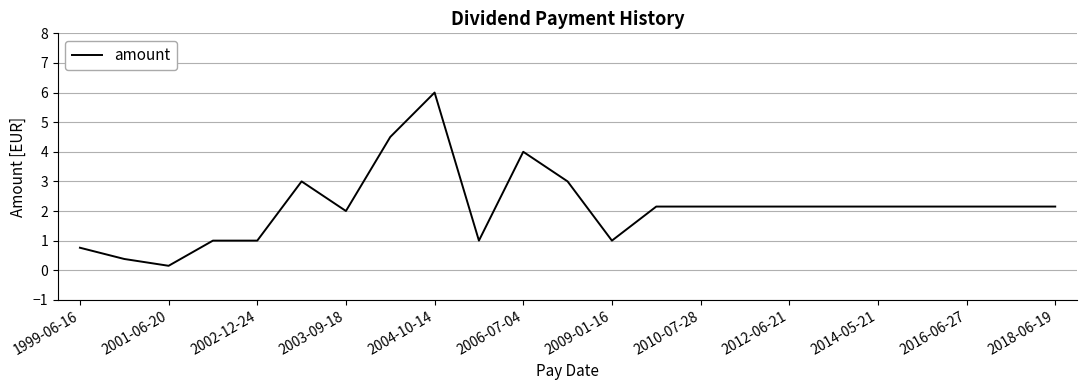

What is the maximum value shown in the chart?

6.0